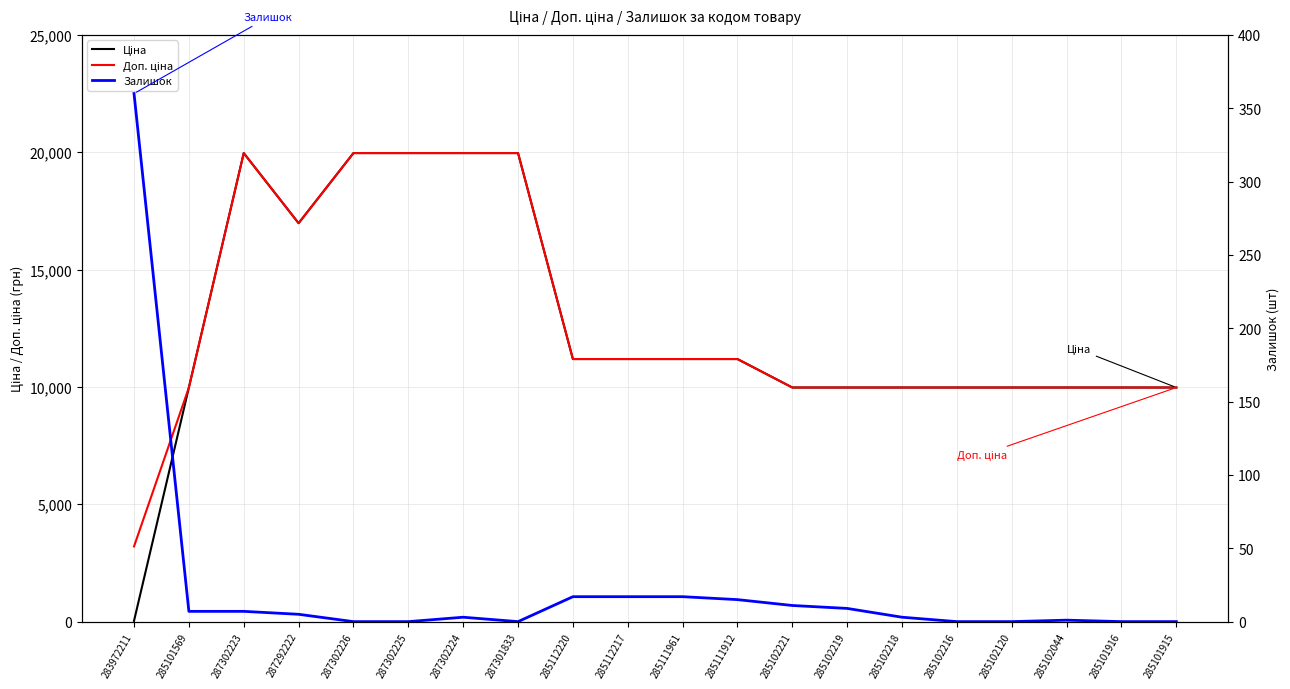

What is the label of the 4th point from the right?

285102120